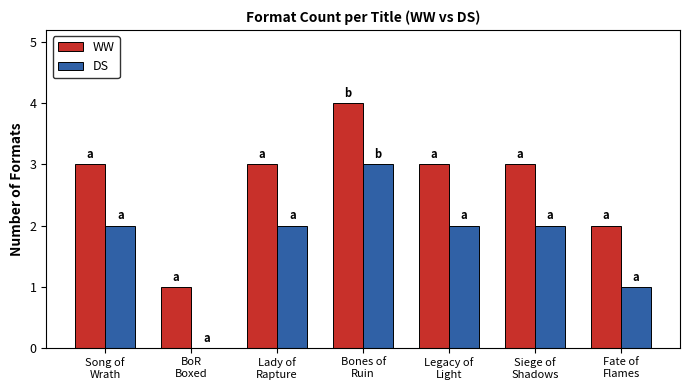

How many groups of bars are there?

7